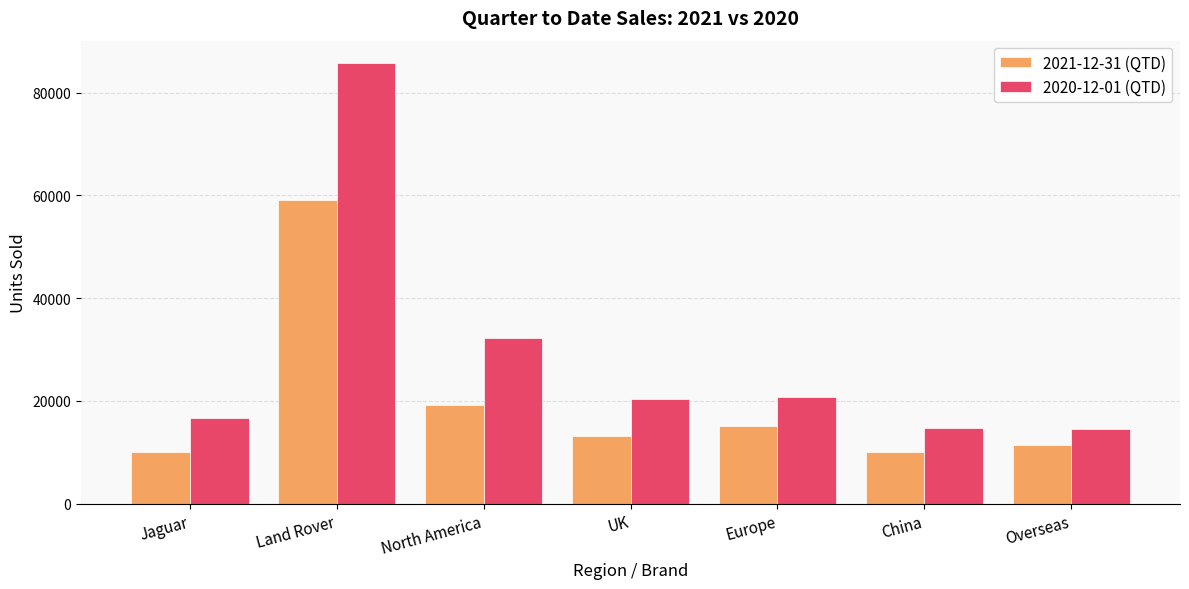

What is the average value of the 2020-12-01 (QTD) series?

29309